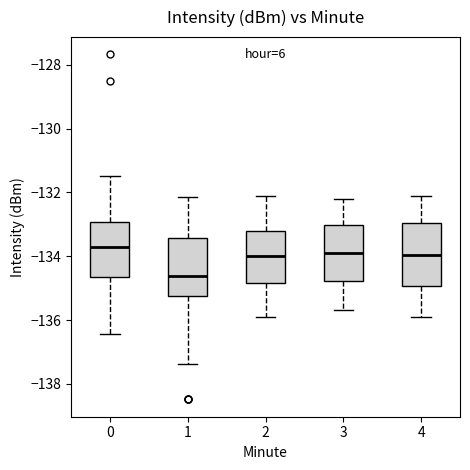

Reading left to right, transcribe this box plot: for each box, give where its median line is, the range the box spans, and where its two whiskers end, as read against the y-axis. The values are not printed on the chart, so give them approximately, as read against the axis.

0: median -133.8, box -134.6 to -133.0, whiskers -136.4 to -131.4
1: median -134.6, box -135.2 to -133.4, whiskers -137.4 to -132.2
2: median -134.0, box -134.8 to -133.2, whiskers -135.8 to -132.0
3: median -133.8, box -134.8 to -133.0, whiskers -135.6 to -132.2
4: median -134.0, box -135.0 to -133.0, whiskers -135.8 to -132.0